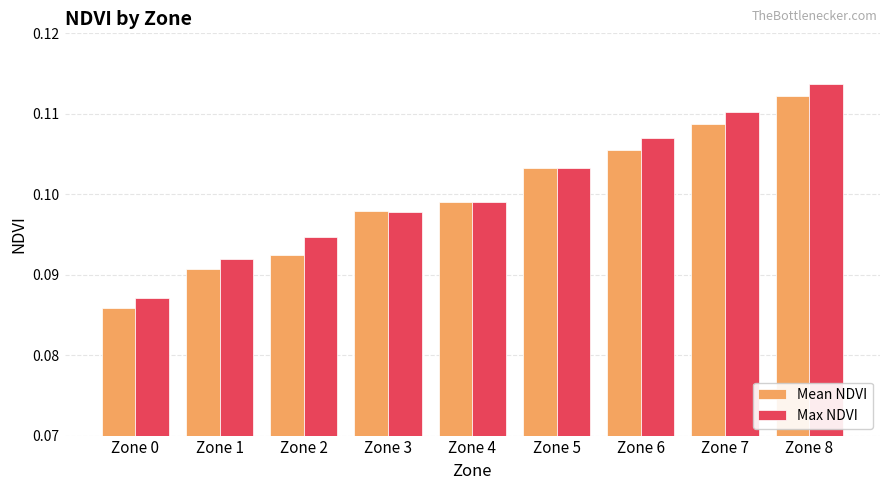

Is it true that Max NDVI equals 0.2 at Zone 6?

False